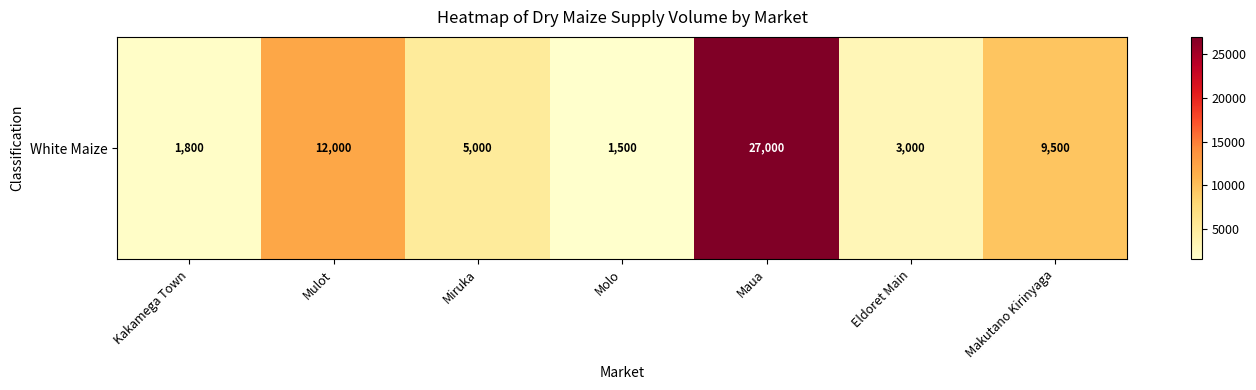

What is the greatest value displayed?

27000